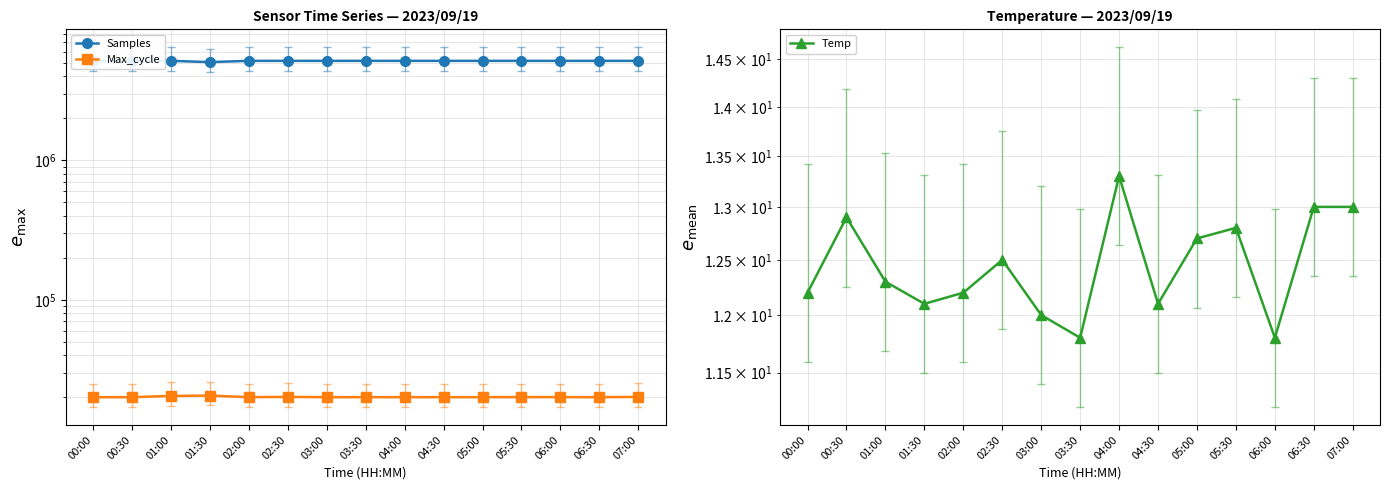

What is the value of the Samples point at the 2nd from the left?

5155071.0